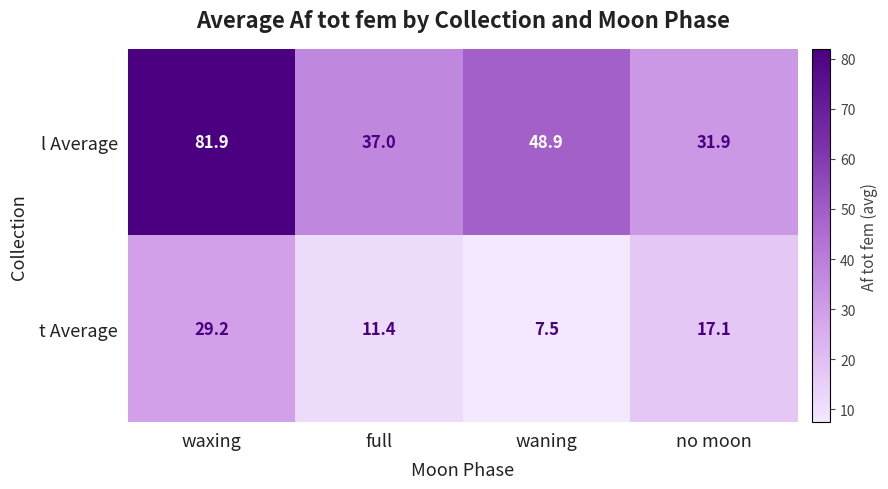

How many series are shown in this chart?

2